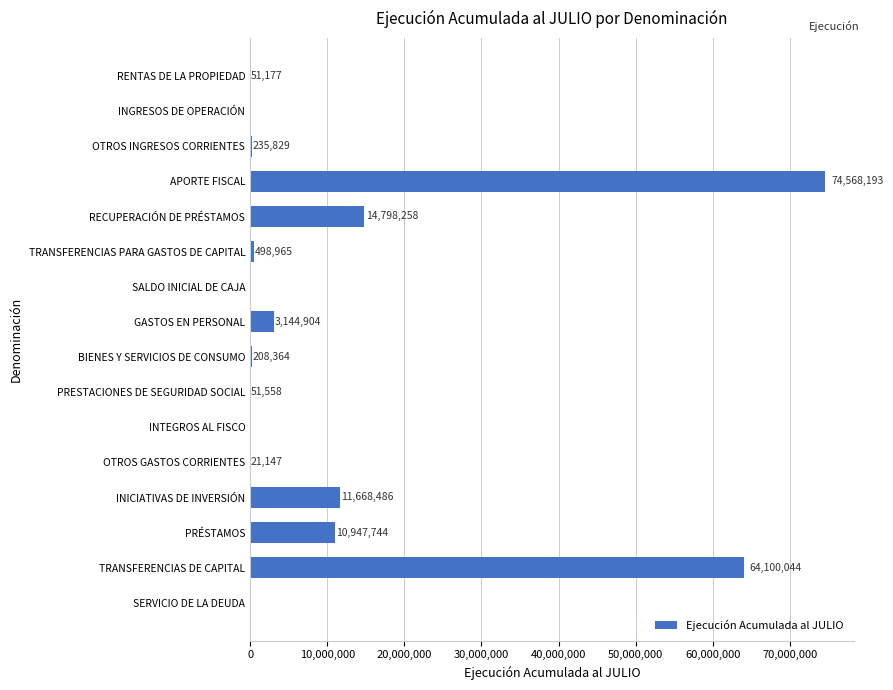

What is the sum of all values?

180294669